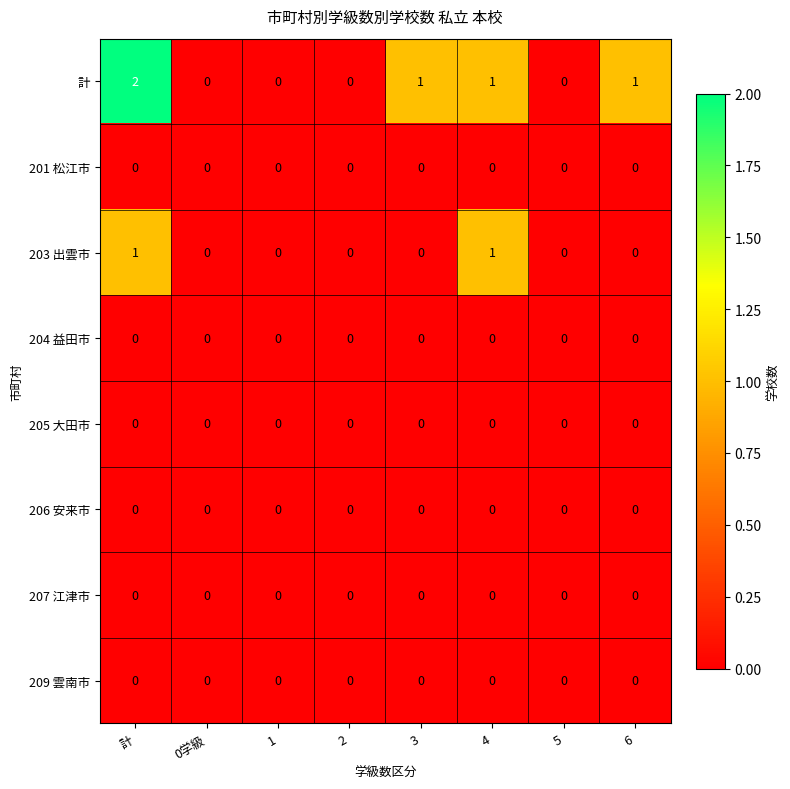

Which category has the highest value across all series?

計